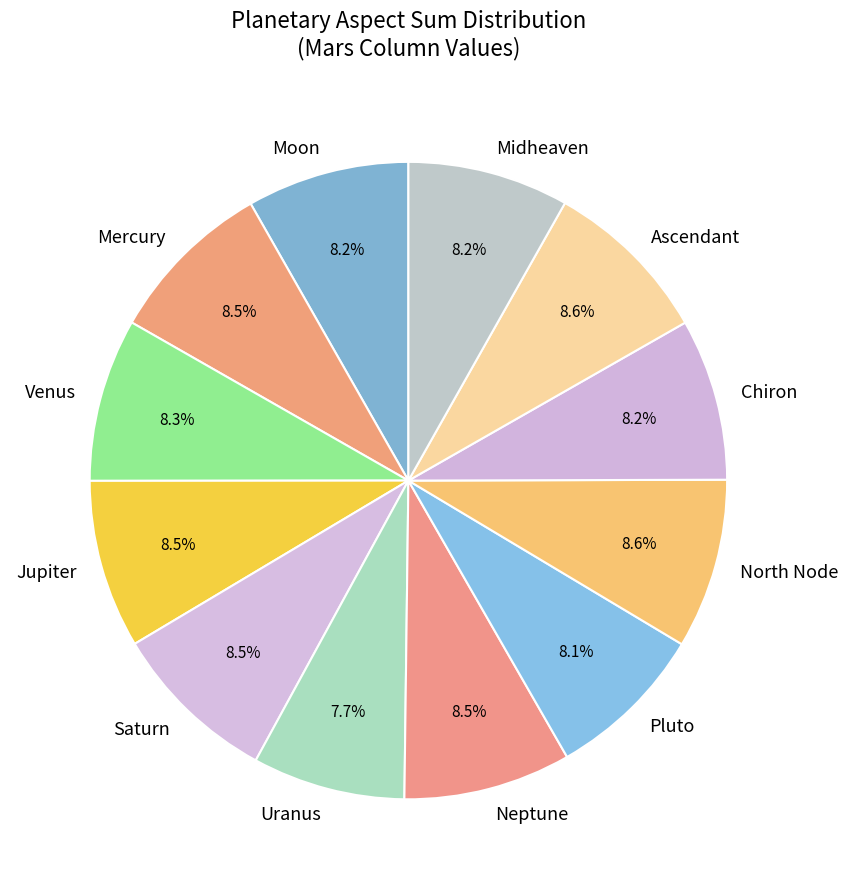

What percentage do Jupiter and Mercury together represent?

17.0%